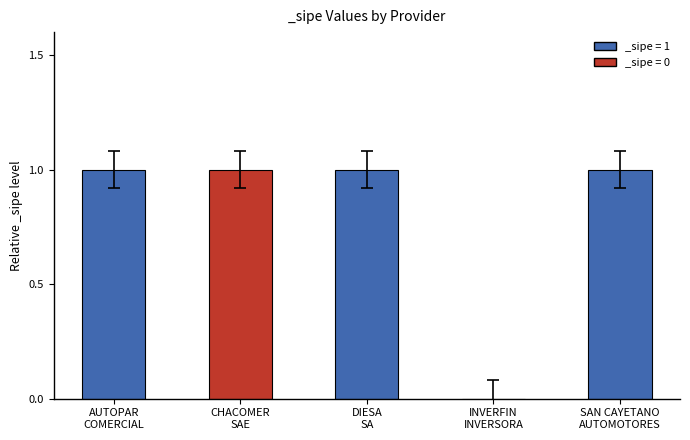

What is the sum of all values?

4